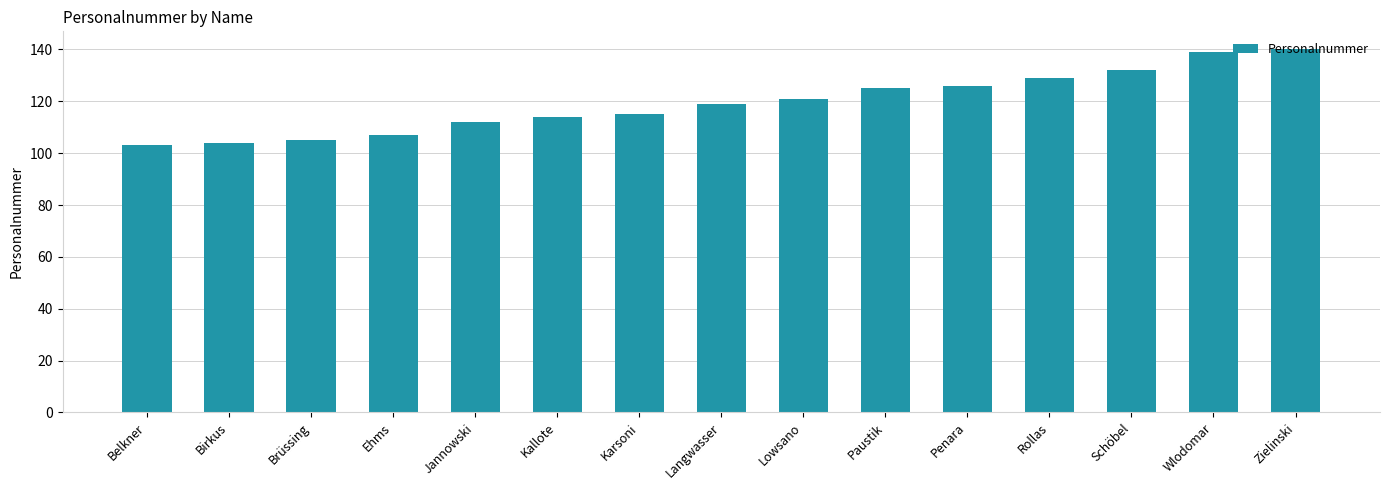

Does the chart contain stacked bars?

No